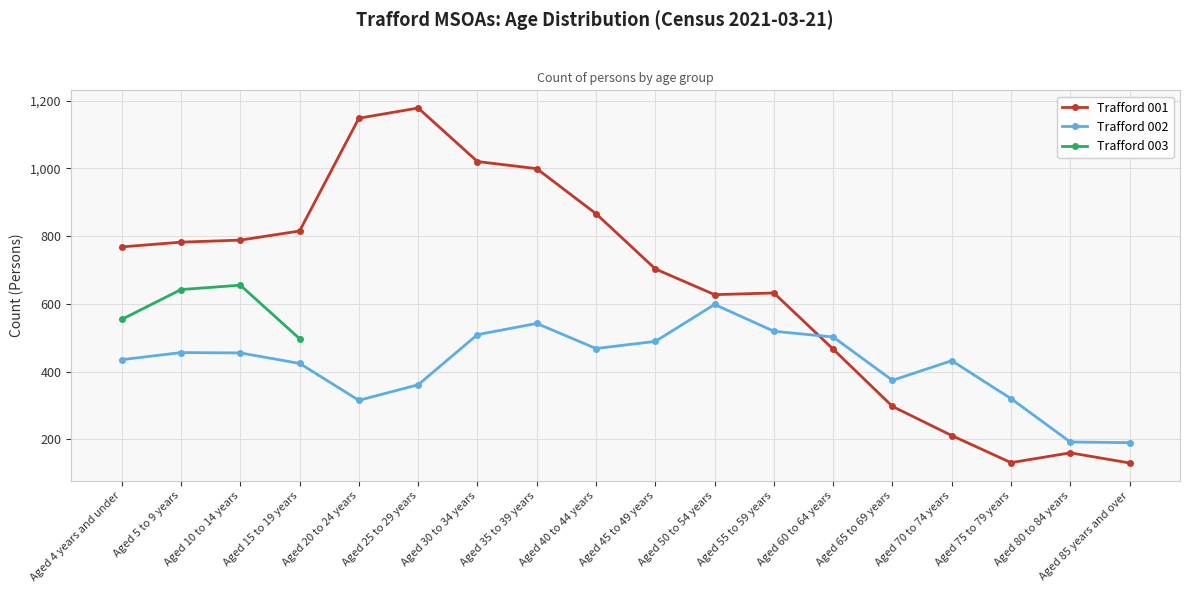

What is the value of the Trafford 001 point at the 17th from the left?

160